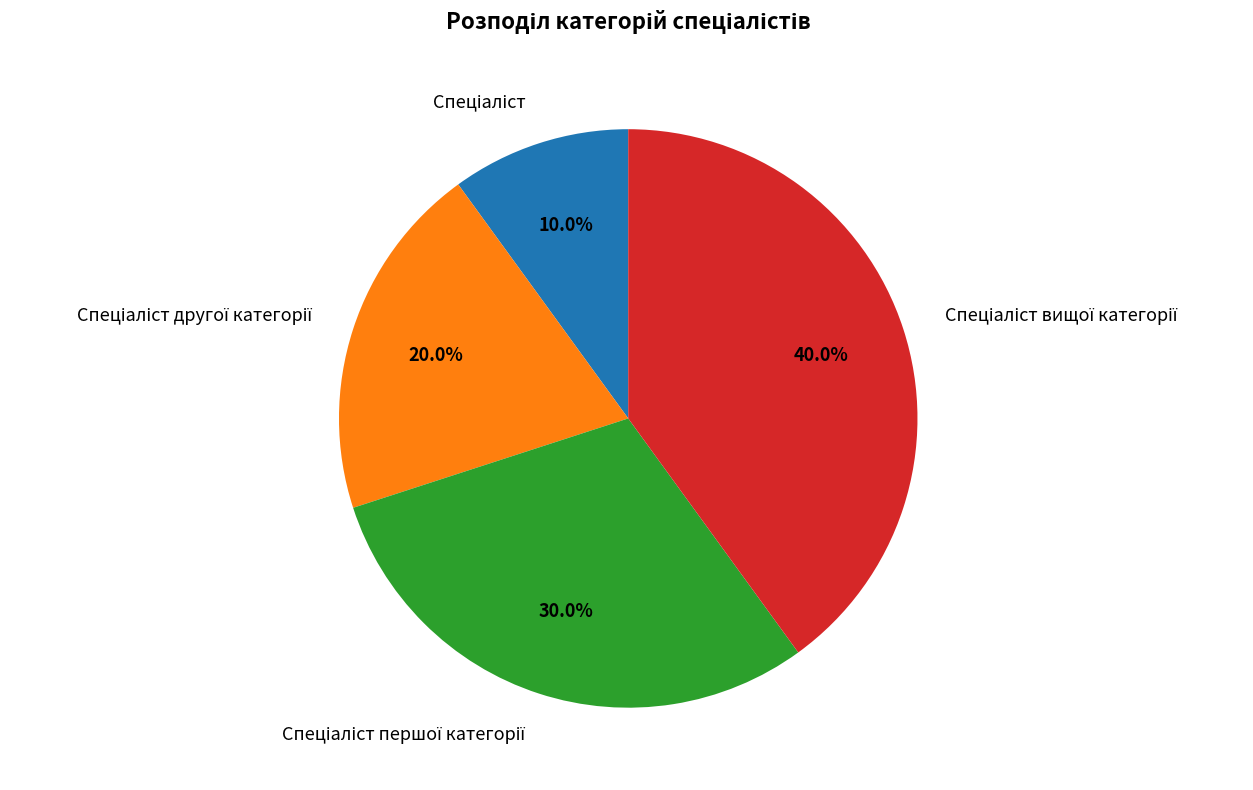

Does any single category account for the majority?

No